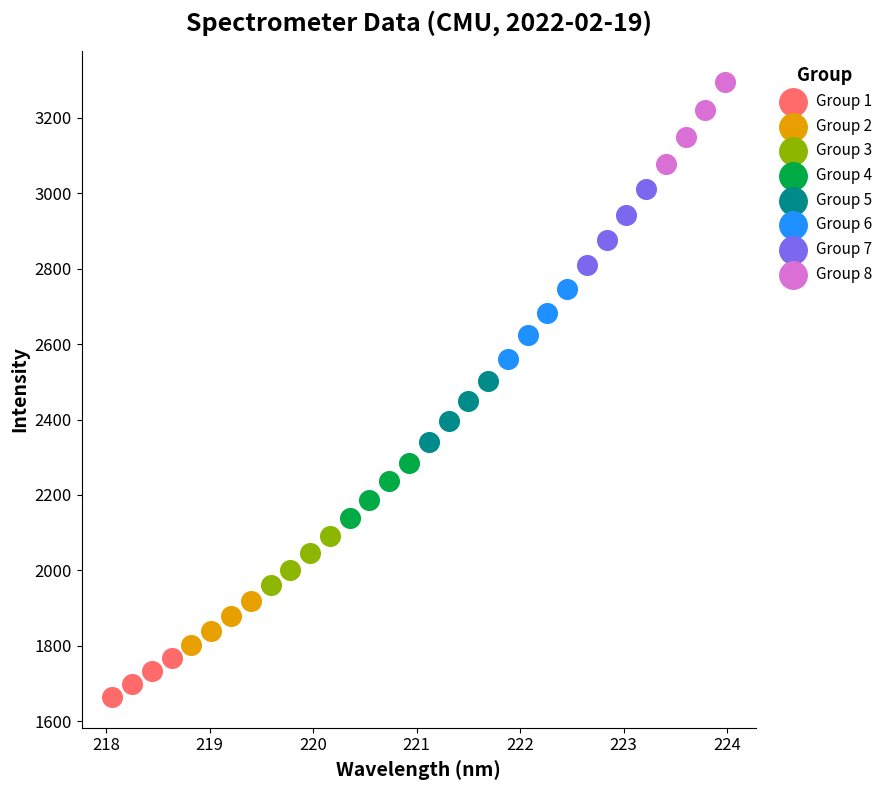

Which series has the widest spread of Y values?

Group 8